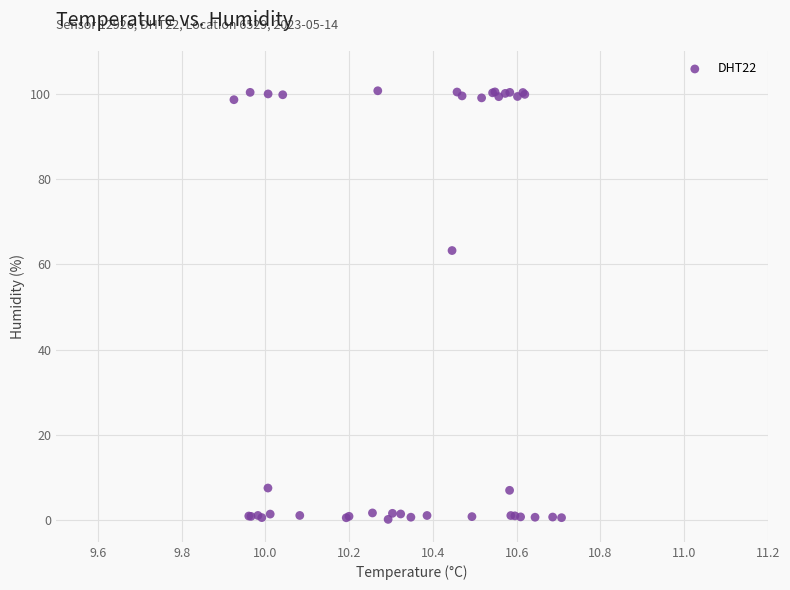

What Y value in the scatter plot is closest to 50?

63.2